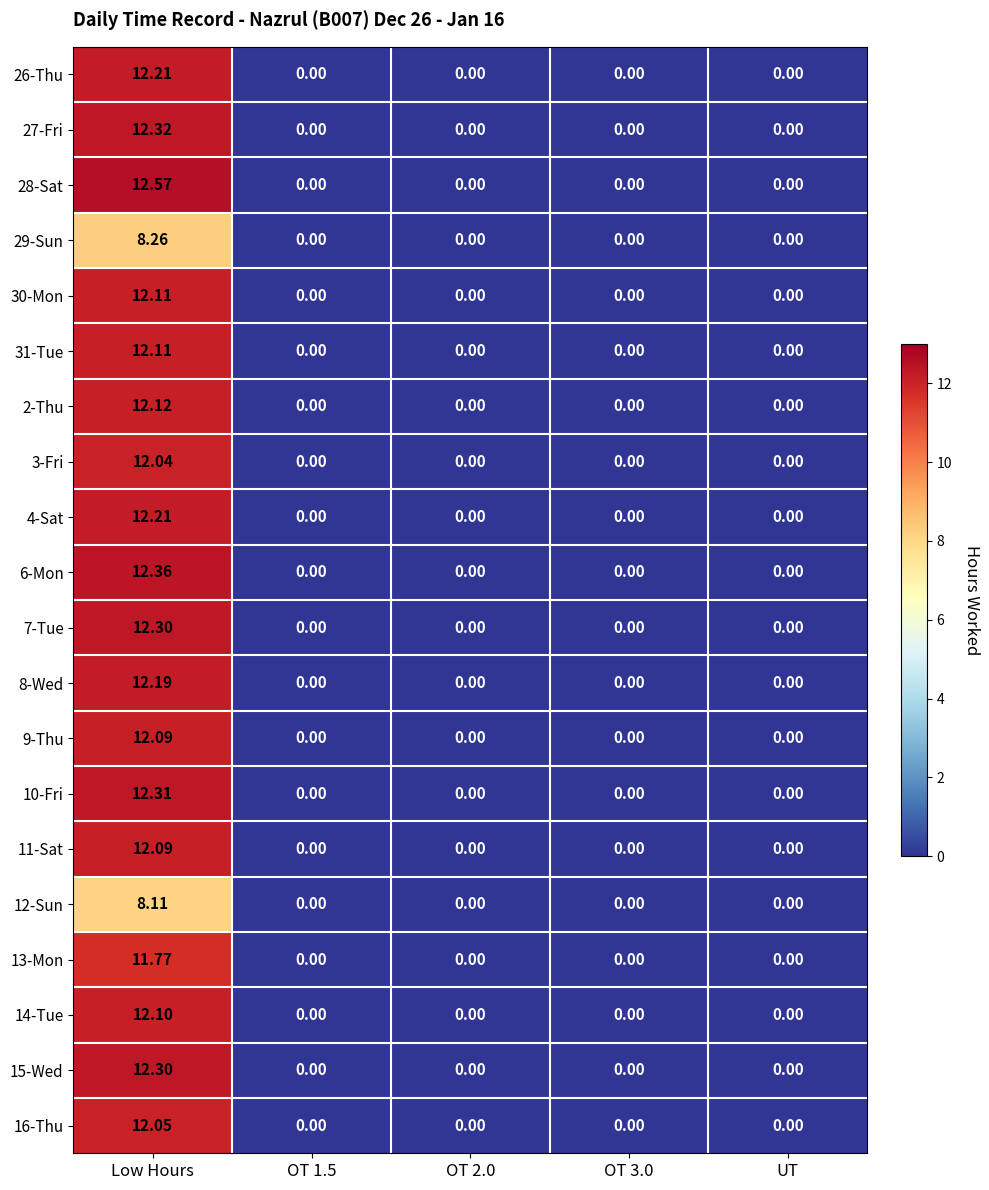

At which category is the sum across all series the highest?

Low Hours